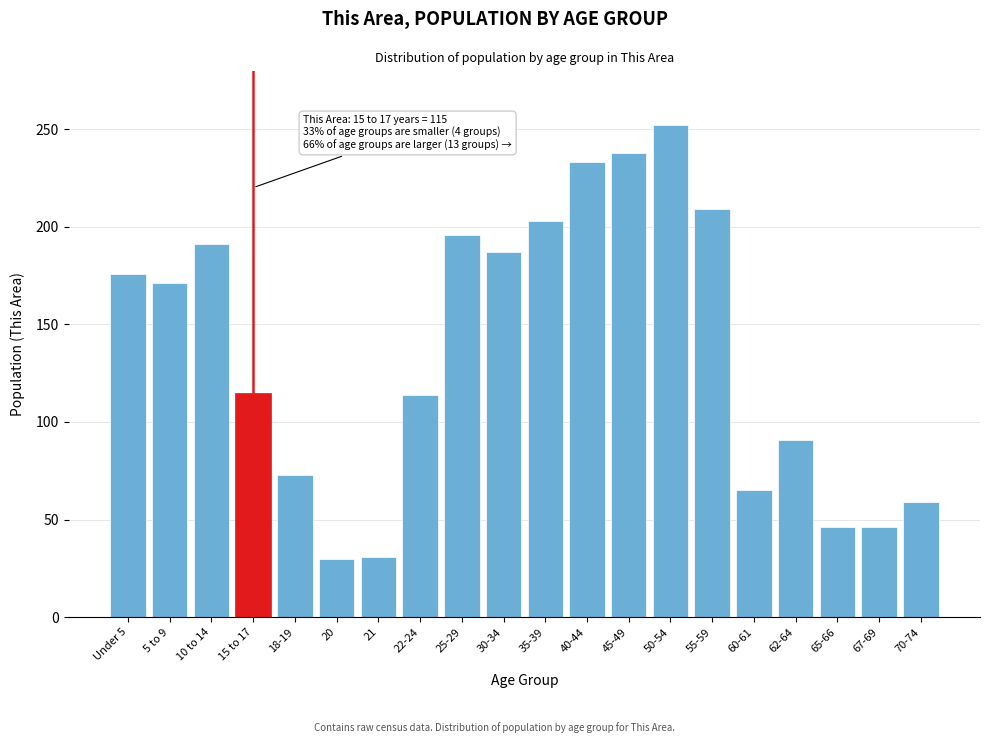

Is it true that the value at 35-39 is 203?

True